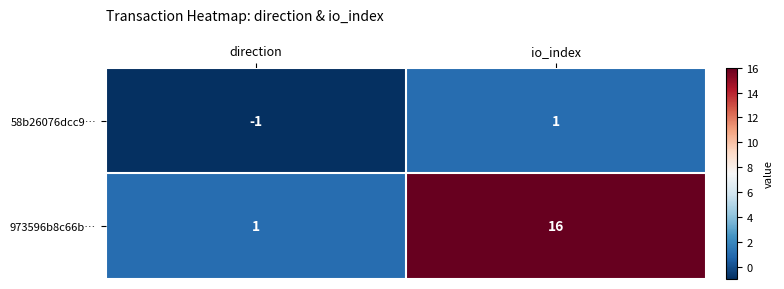

Which category has the highest value across all series?

io_index